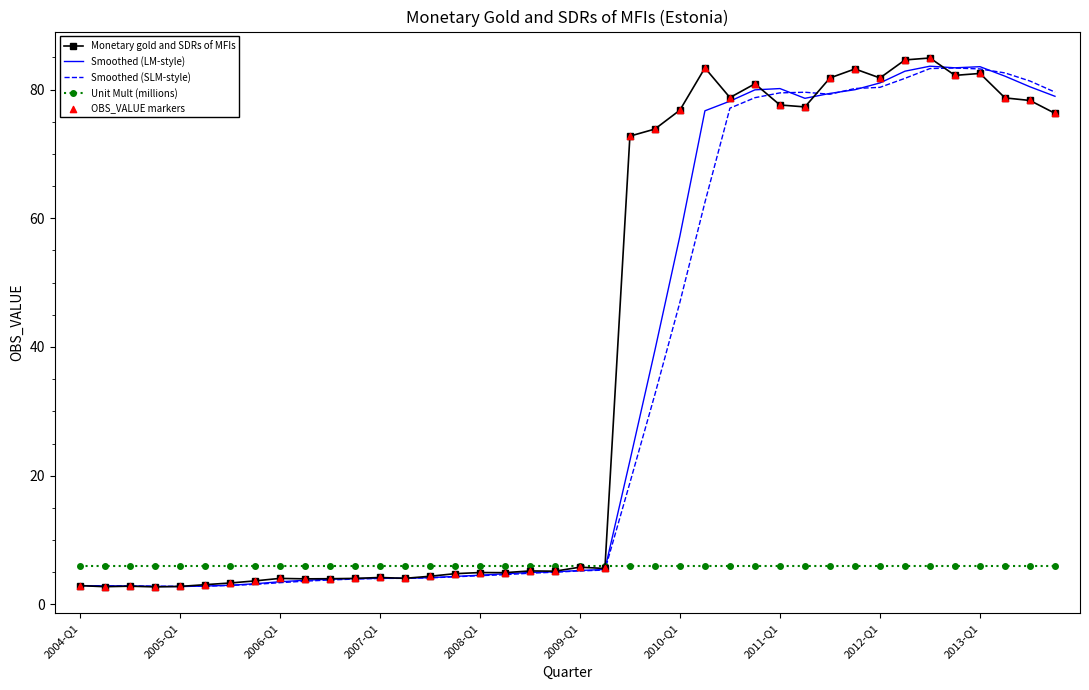

What is the maximum value for Unit Mult (millions)?

6.0